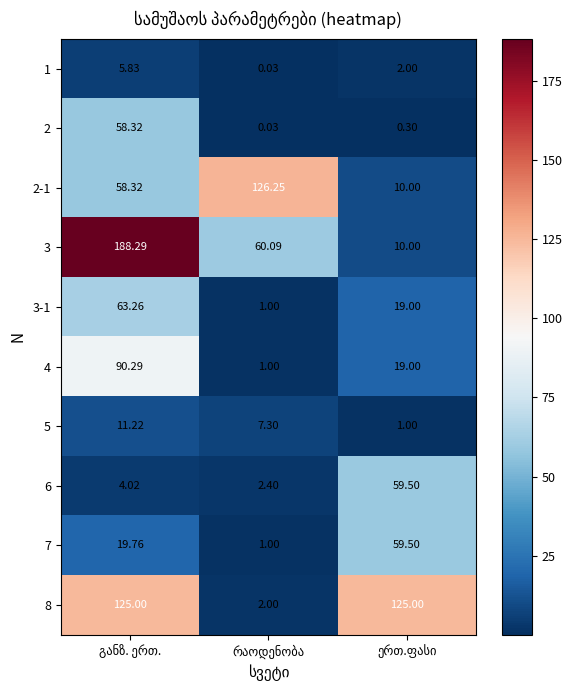

What is the total value across all series at რაოდენობა?

201.1